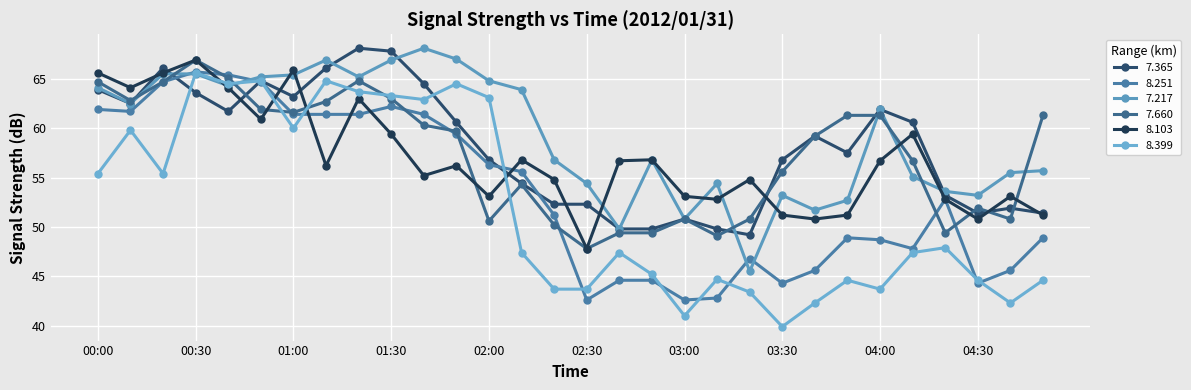

True or false: 8.251 has more than 2 points higher than both neighbors.

True